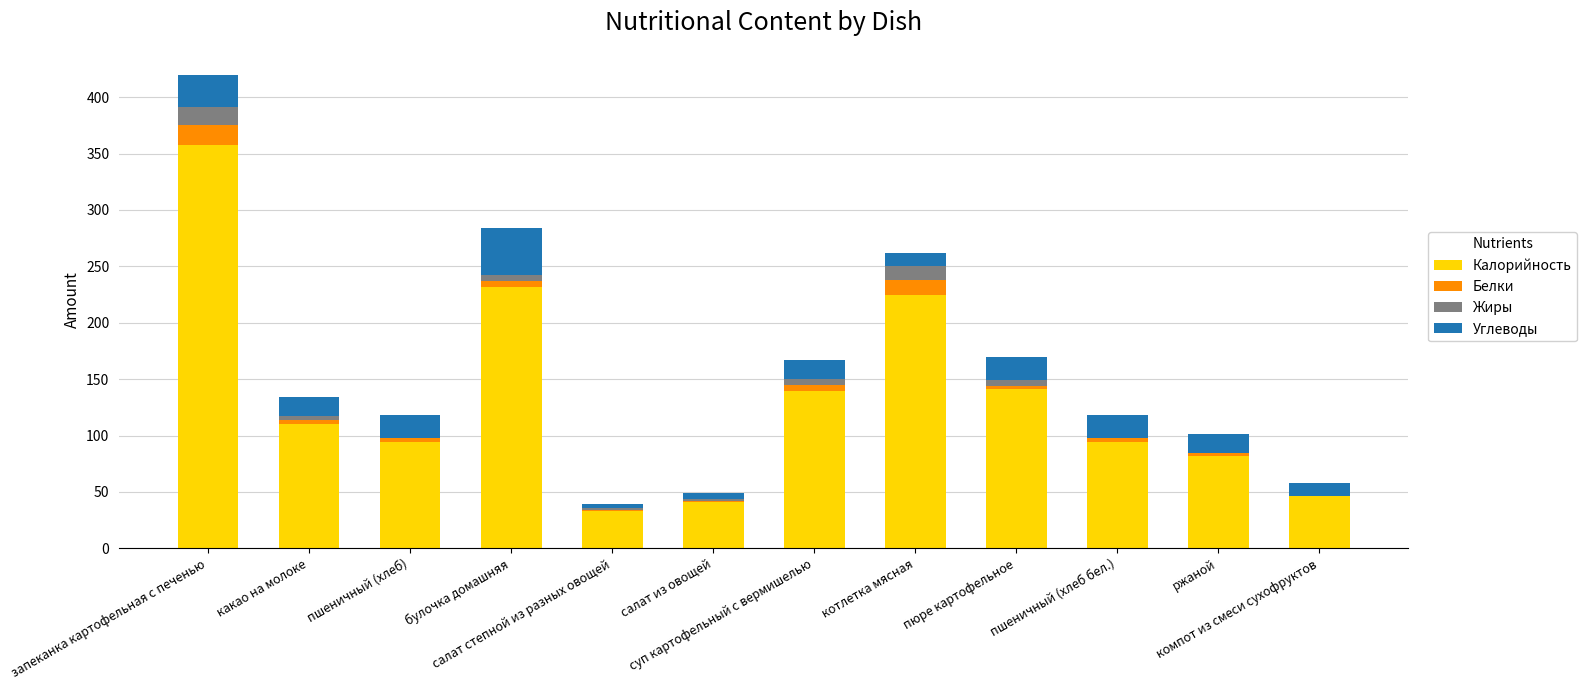

List the series in order of their peak value, lowest first.

Жиры, Белки, Углеводы, Калорийность